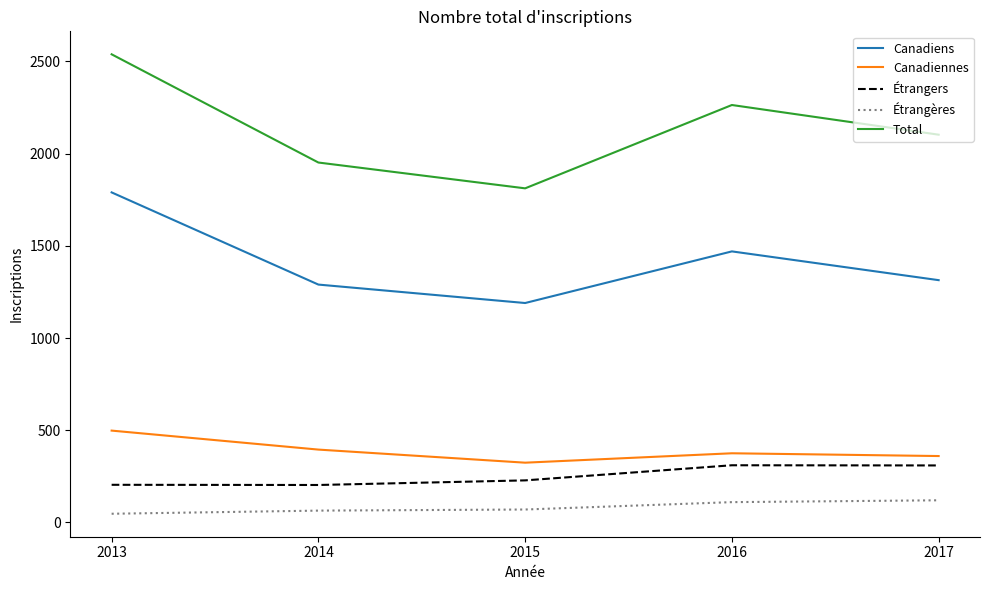

List the series in order of their peak value, lowest first.

Étrangères, Étrangers, Canadiennes, Canadiens, Total